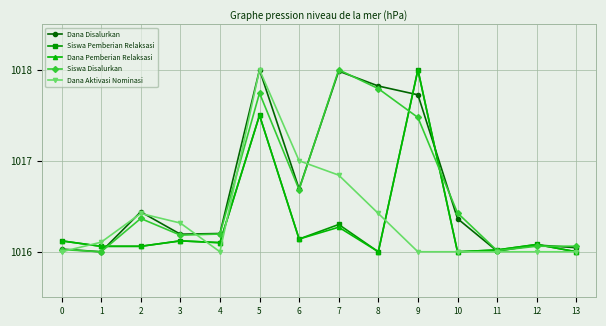

What is the value of the Dana Aktivasi Nominasi point at the 7th from the left?

1017.0